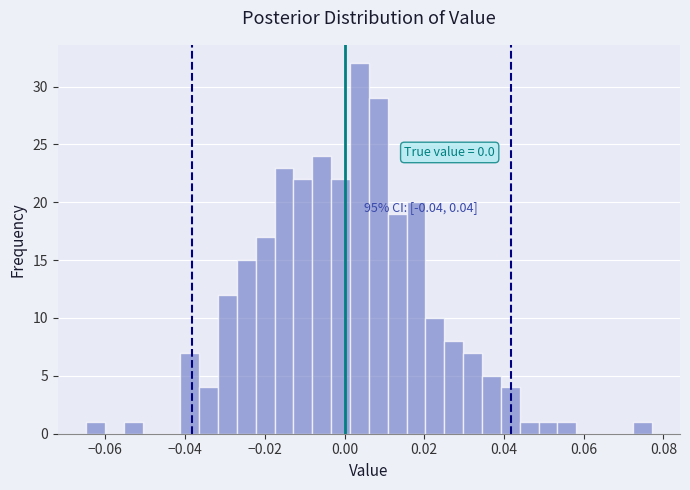

Read against the x-axis, roughly where is the centre of the tallest bar?

0.004